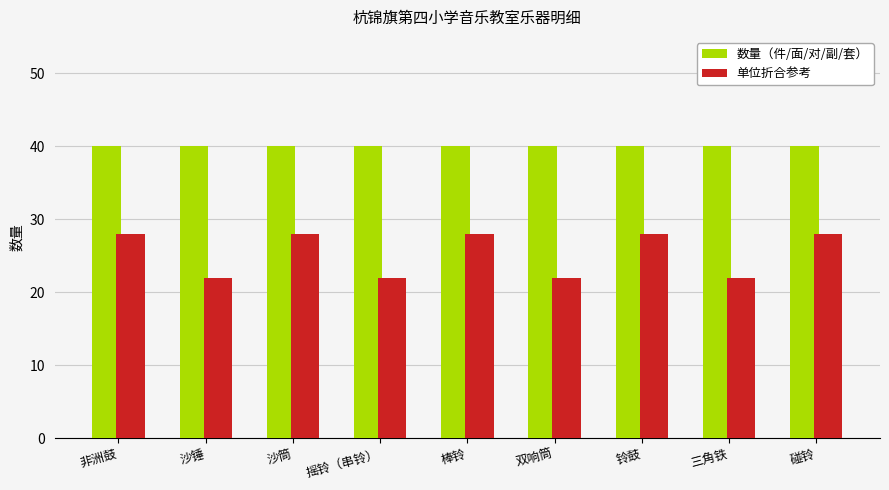

What value does the 数量（件/面/对/副/套） series have at 非洲鼓?

40